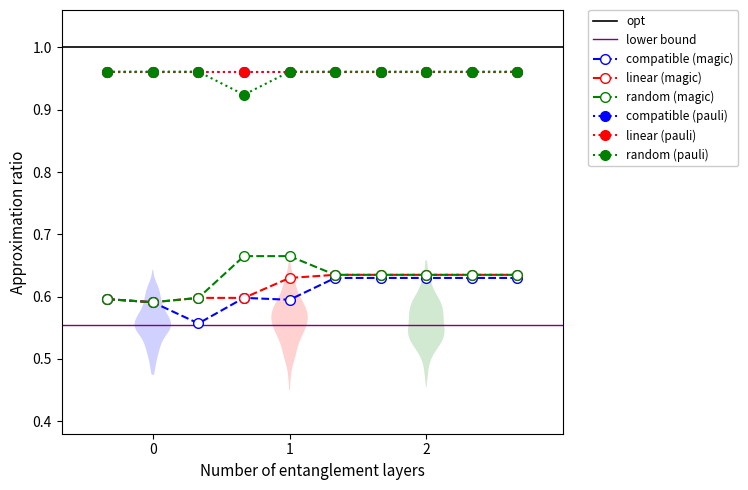

True or false: linear (magic) and random (magic) intersect in this chart.

False